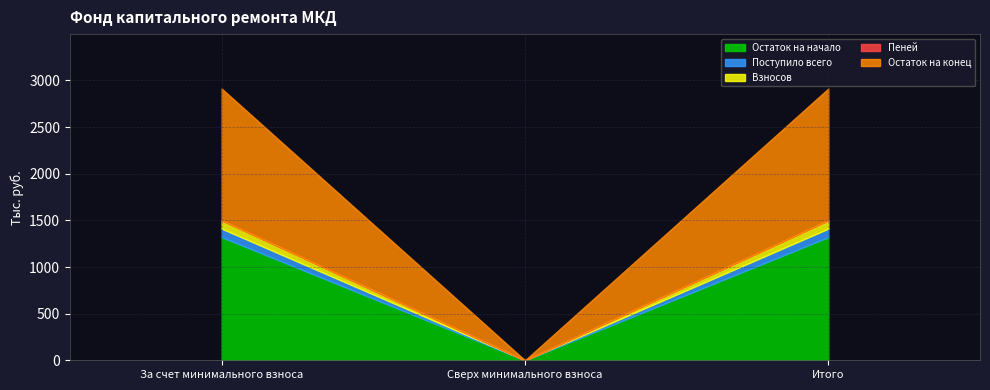

Is it true that Взносов equals 151.1 at За счет минимального взноса?

False